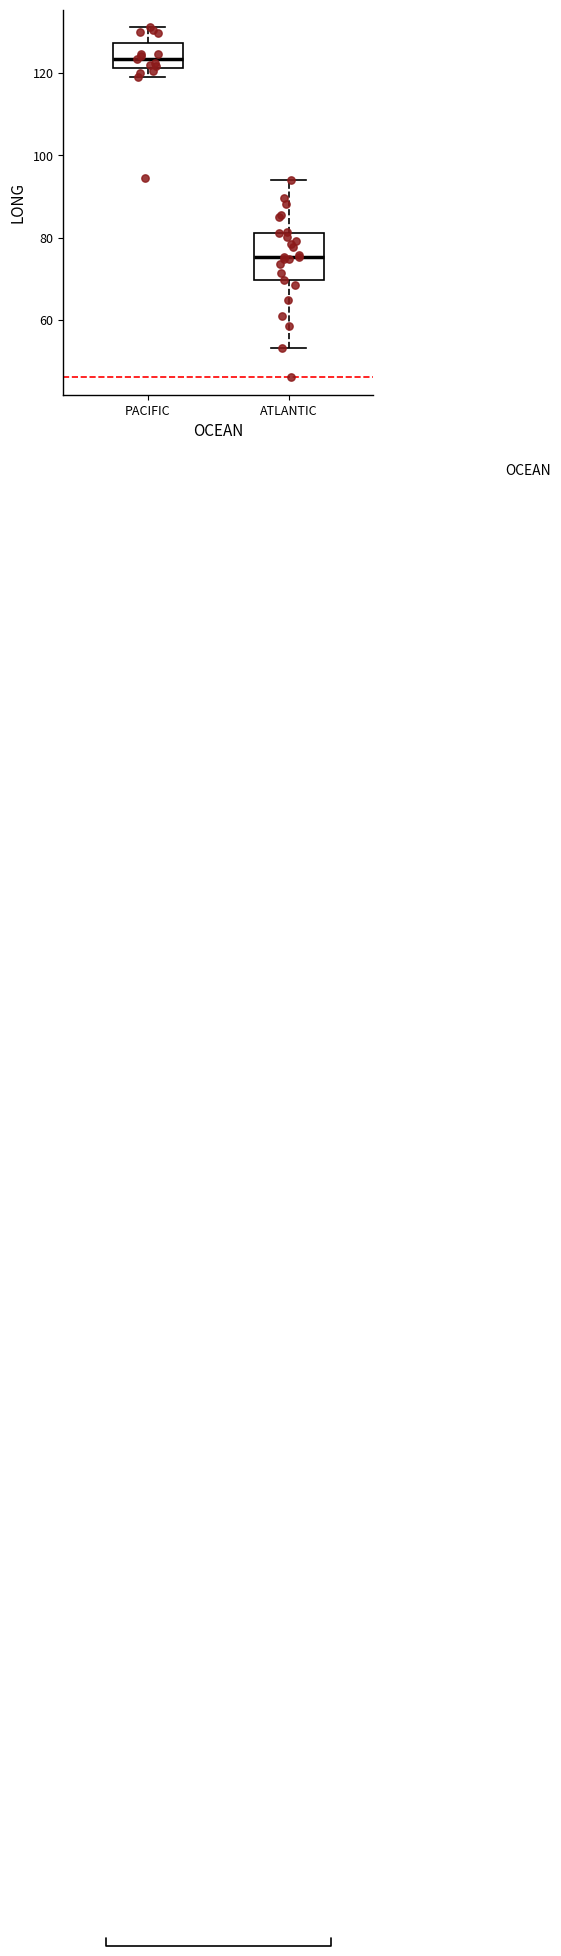

Which box has the lowest median line?

ATLANTIC